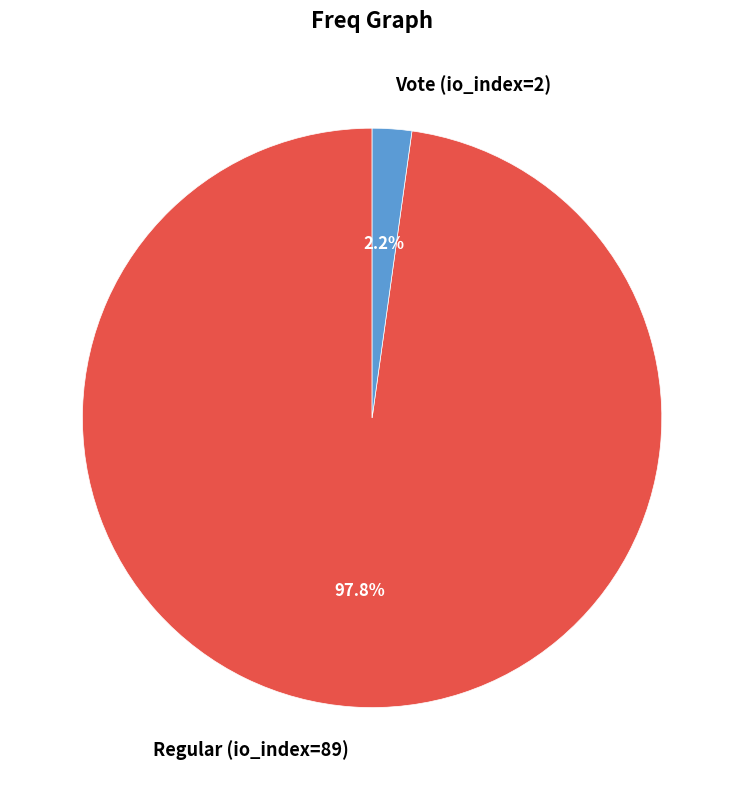

What percentage is the Regular (io_index=89) slice, to the nearest percent?

98%